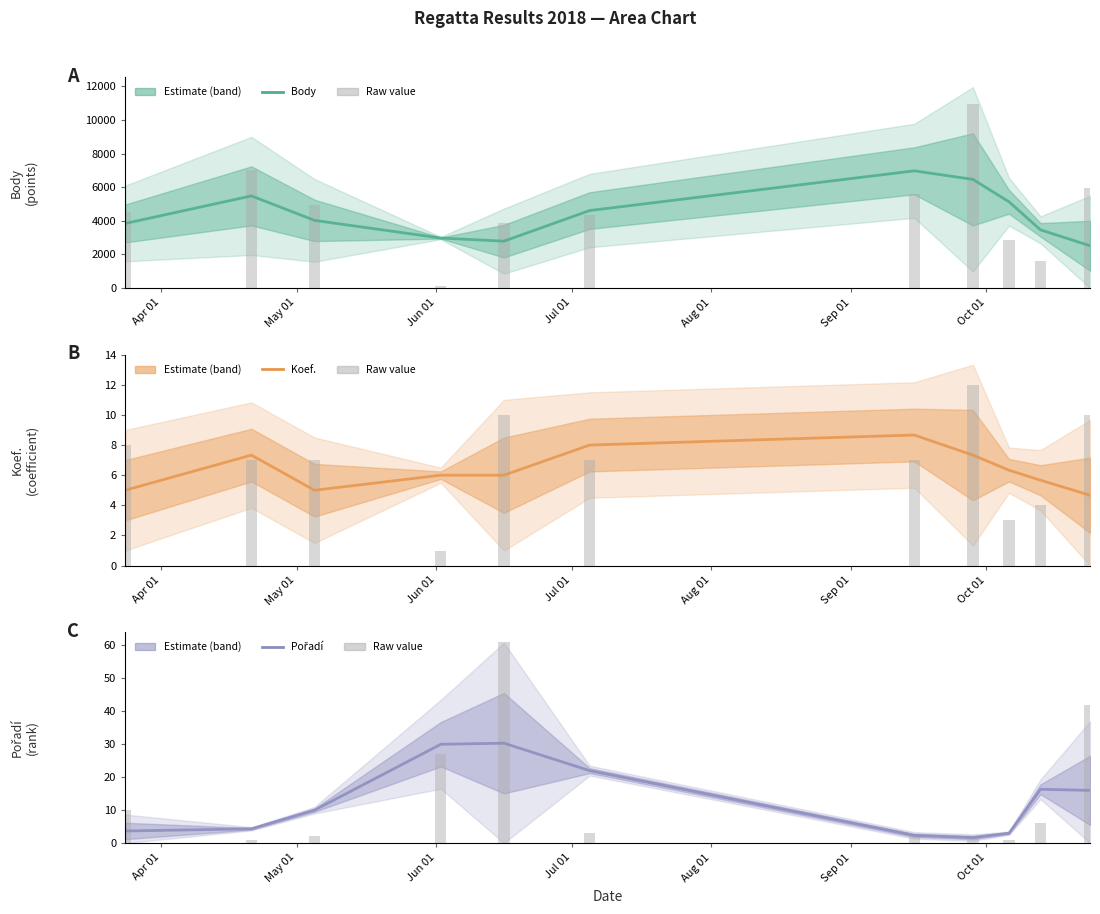

How many groups of bars are there?

11